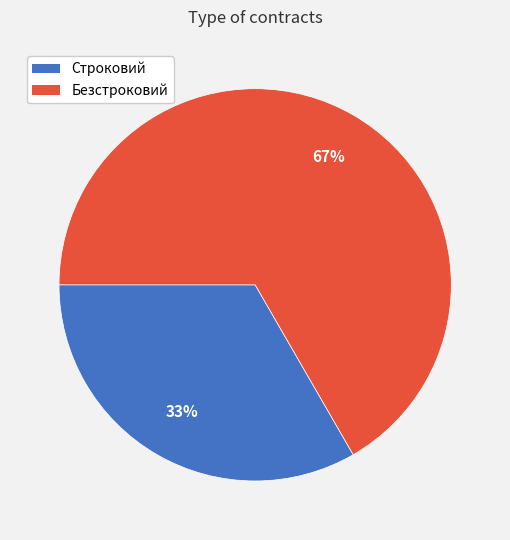

True or false: Безстроковий accounts for 56% of the total.

False